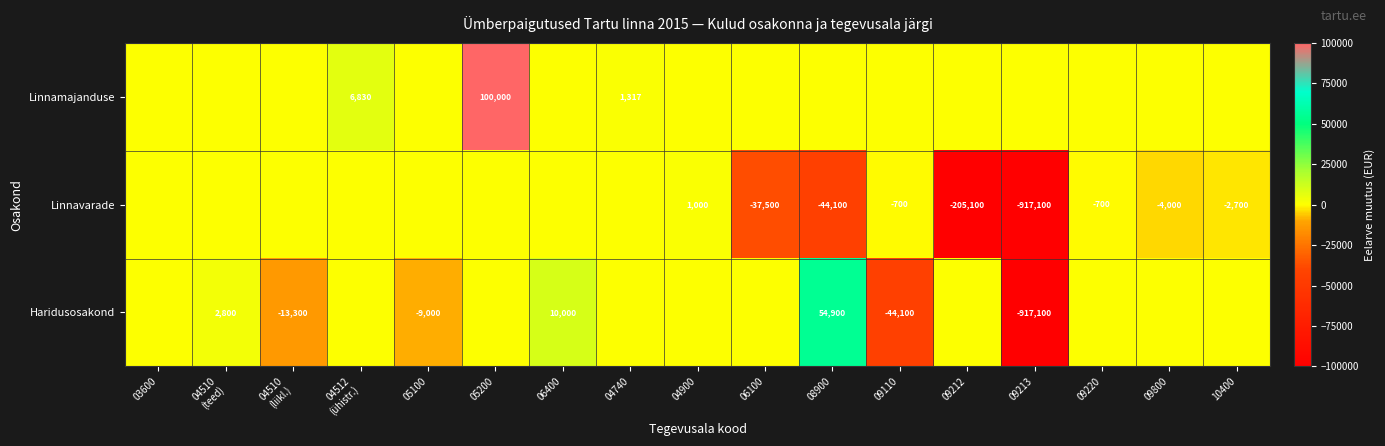

Is the value of Haridusosakond at 08900 greater than the value of Linnamajanduse at 04740?

Yes